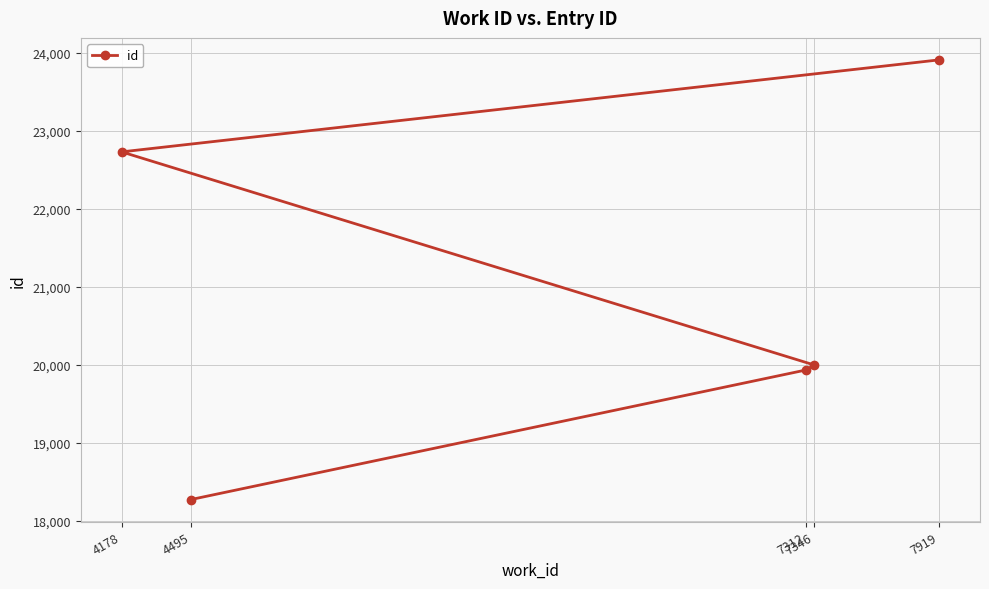

Reading right to left, transcribe all the data shown in this chart.

7919=23910	7346=19998	7312=19934	4495=18271	4178=22730